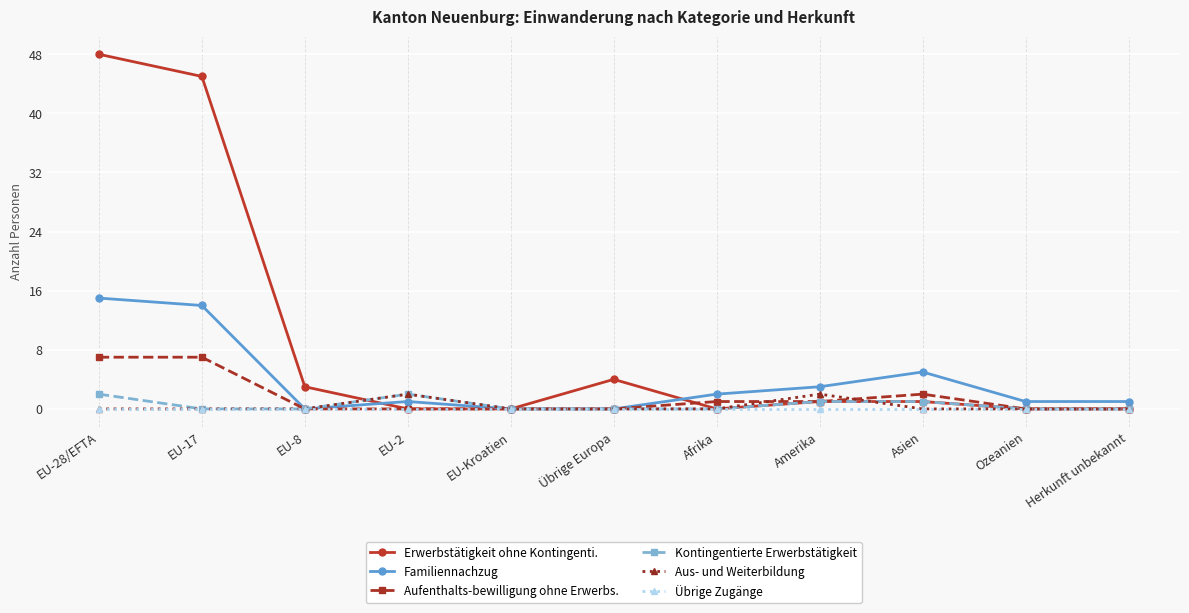

The Erwerbstätigkeit ohne Kontingenti. series shows 0 at Herkunft unbekannt. True or false?

True